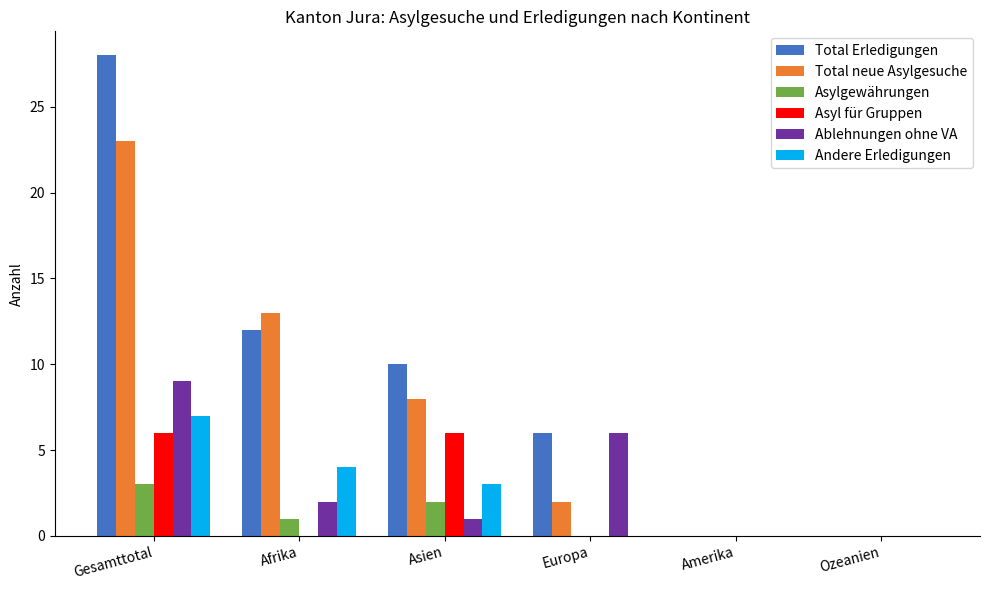

What is the total value across all series at Europa?

14